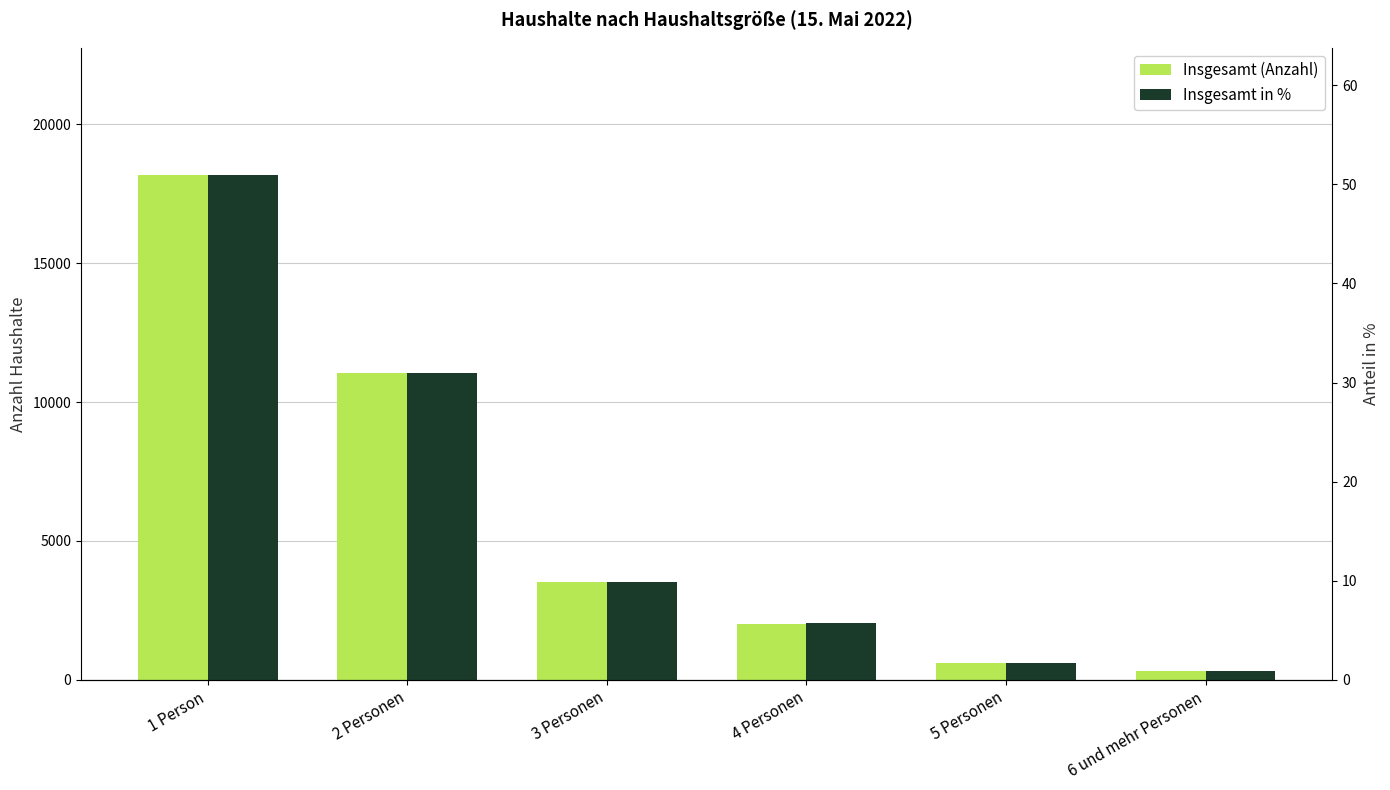

What is the label of the 2nd bar from the right?

5 Personen